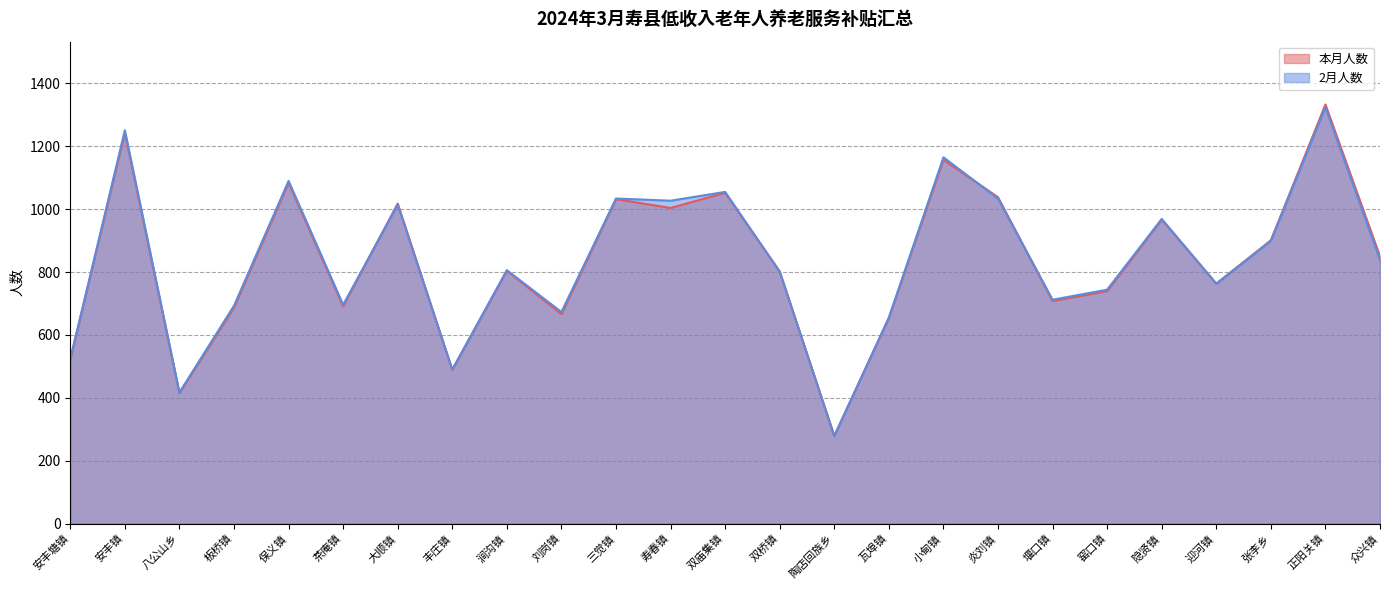

At which label does 2月人数 first exceed 806?

安丰镇